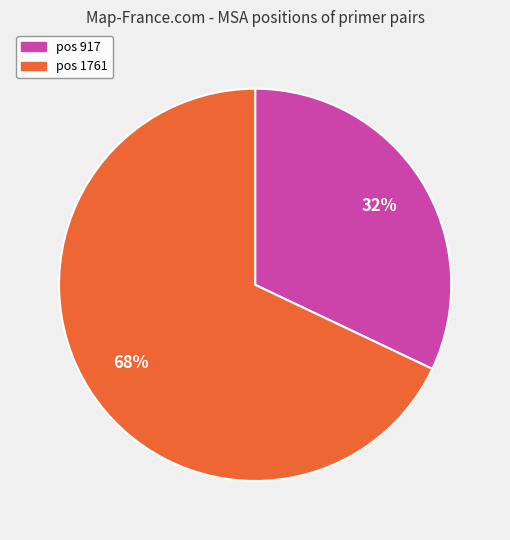

To the nearest percent, what portion does pos 1761 represent?

68%